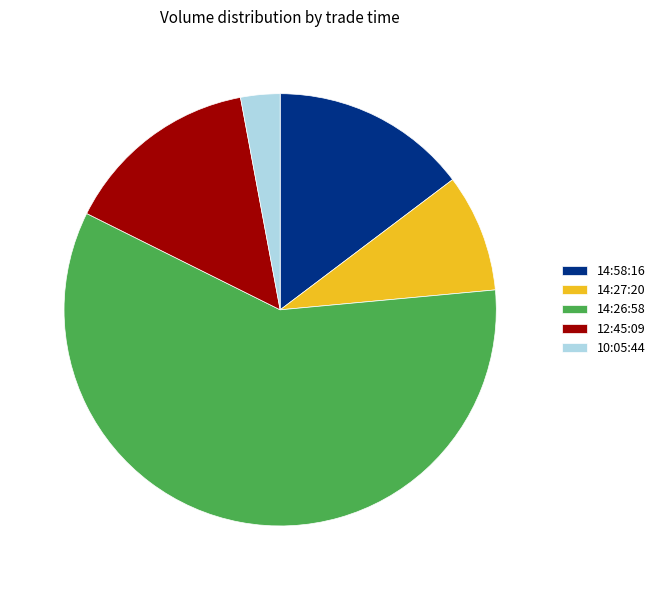

The 14:58:16 slice represents 8% of the pie. True or false?

False